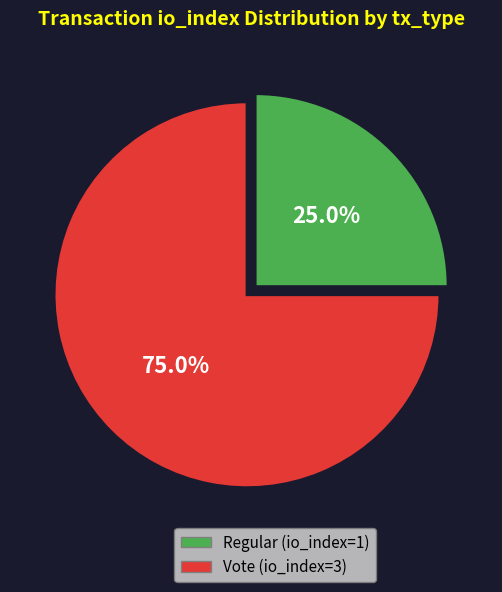

Is Regular (io_index=1) the majority of the pie?

No